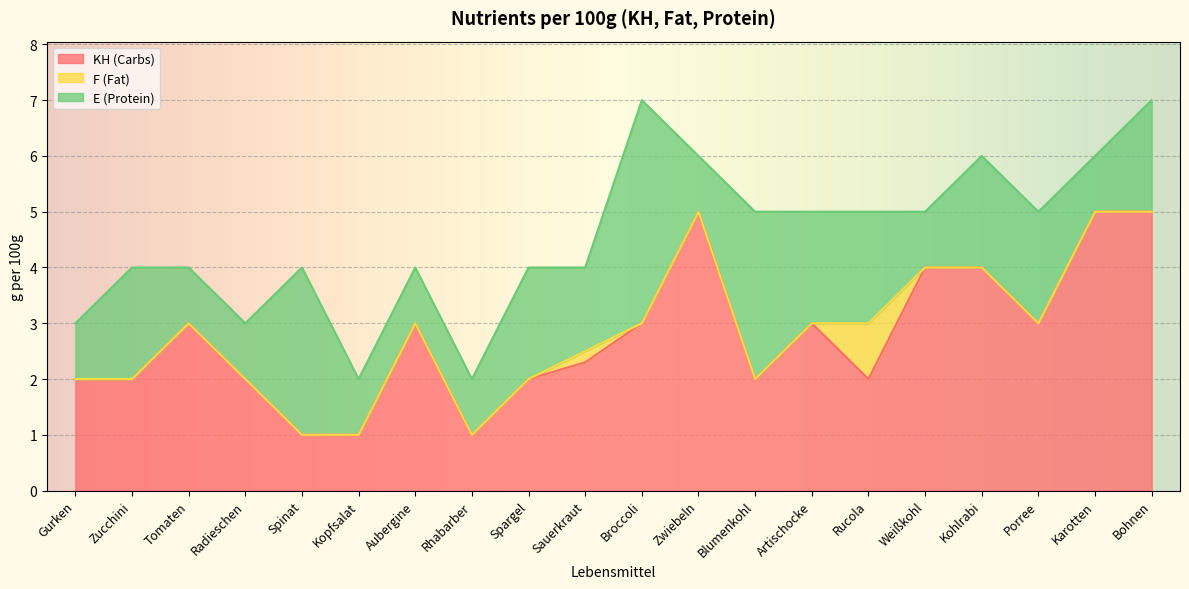

Which series has the largest total across all categories?

KH (Carbs)